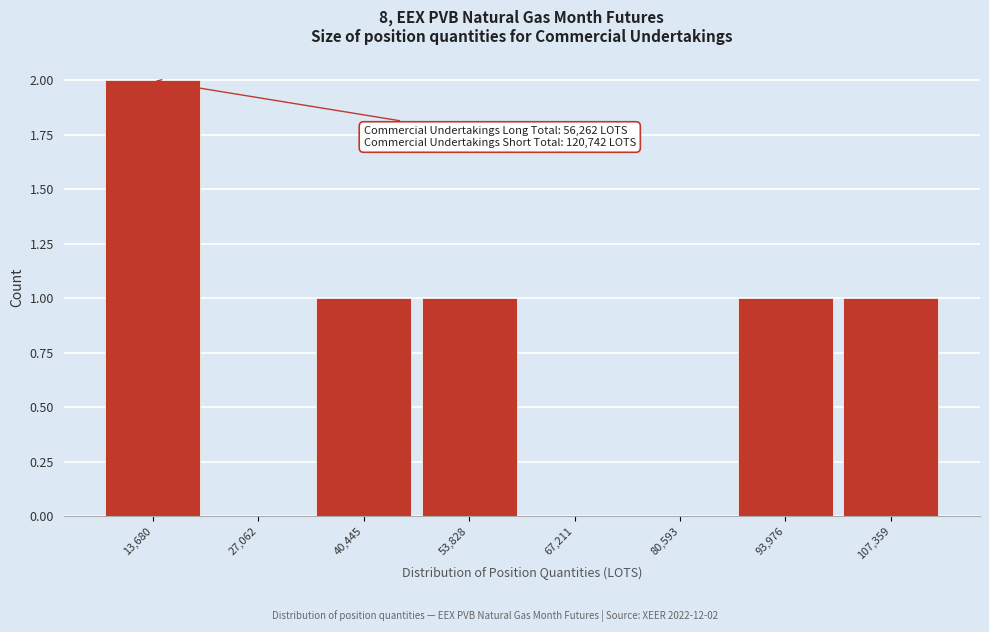

Reading left to right, transcribe all the data shown in this chart.

13,680=2	27,062=0	40,445=1	53,828=1	67,211=0	80,593=0	93,976=1	107,359=1